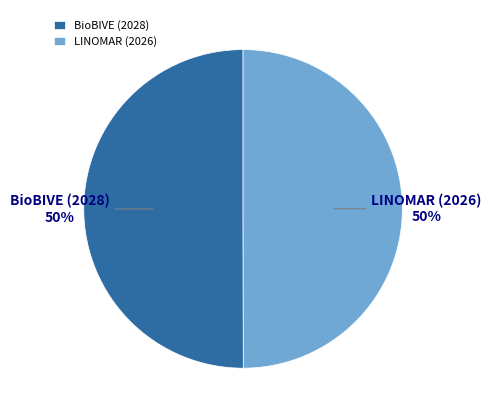

Is it true that LINOMAR (2026) is 41% of the pie?

False